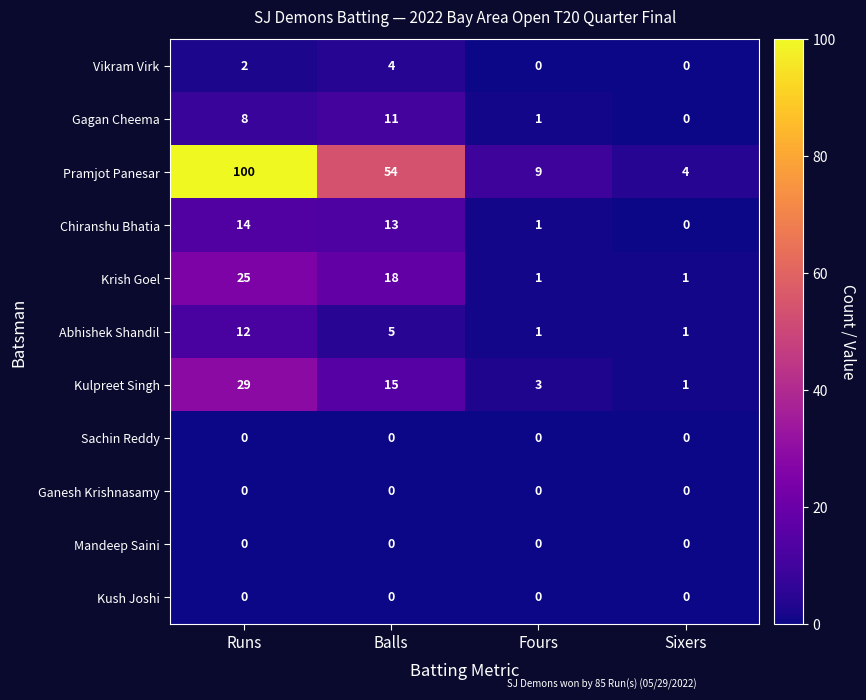

What is the total value across all series at Balls?

120